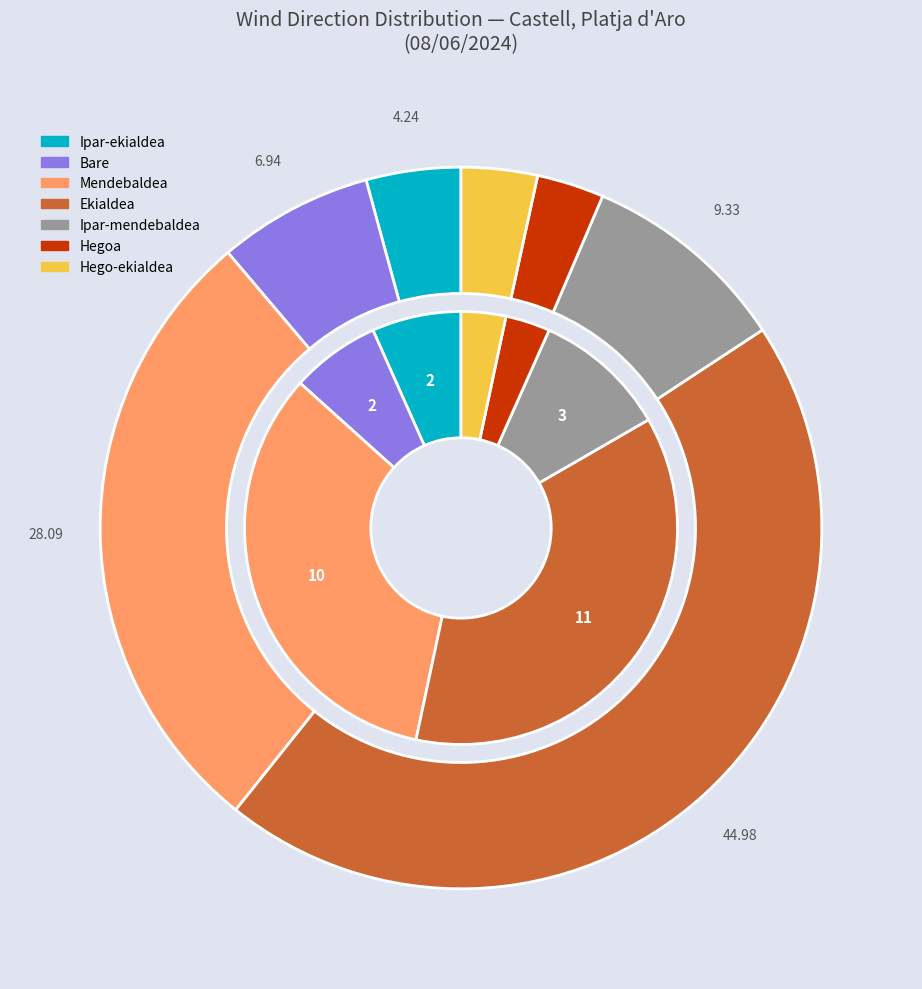

Is there any slice that represents more than half of the pie?

No